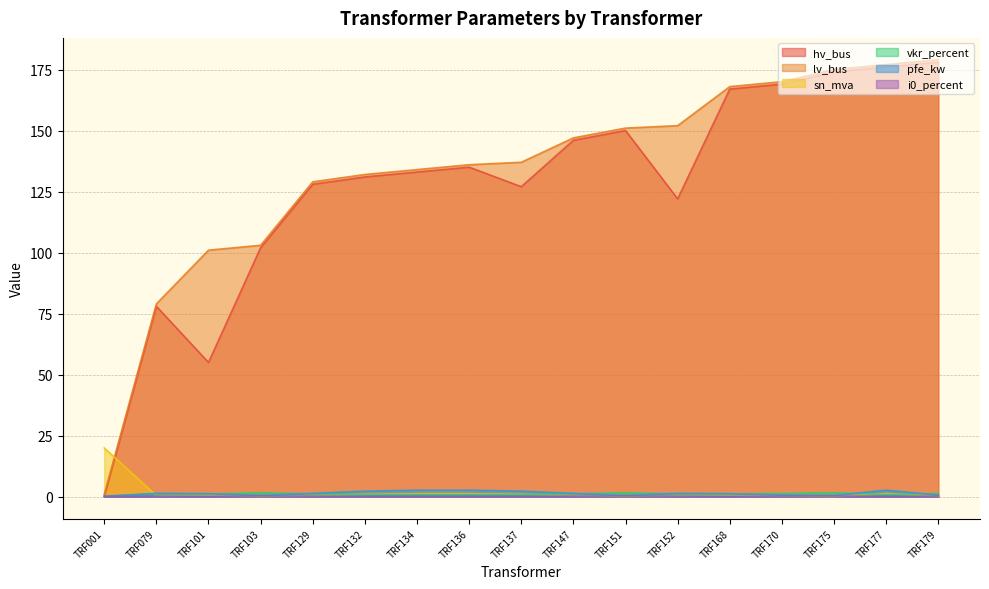

After their last crossing, which series has the higher values: sn_mva or vkr_percent?

vkr_percent